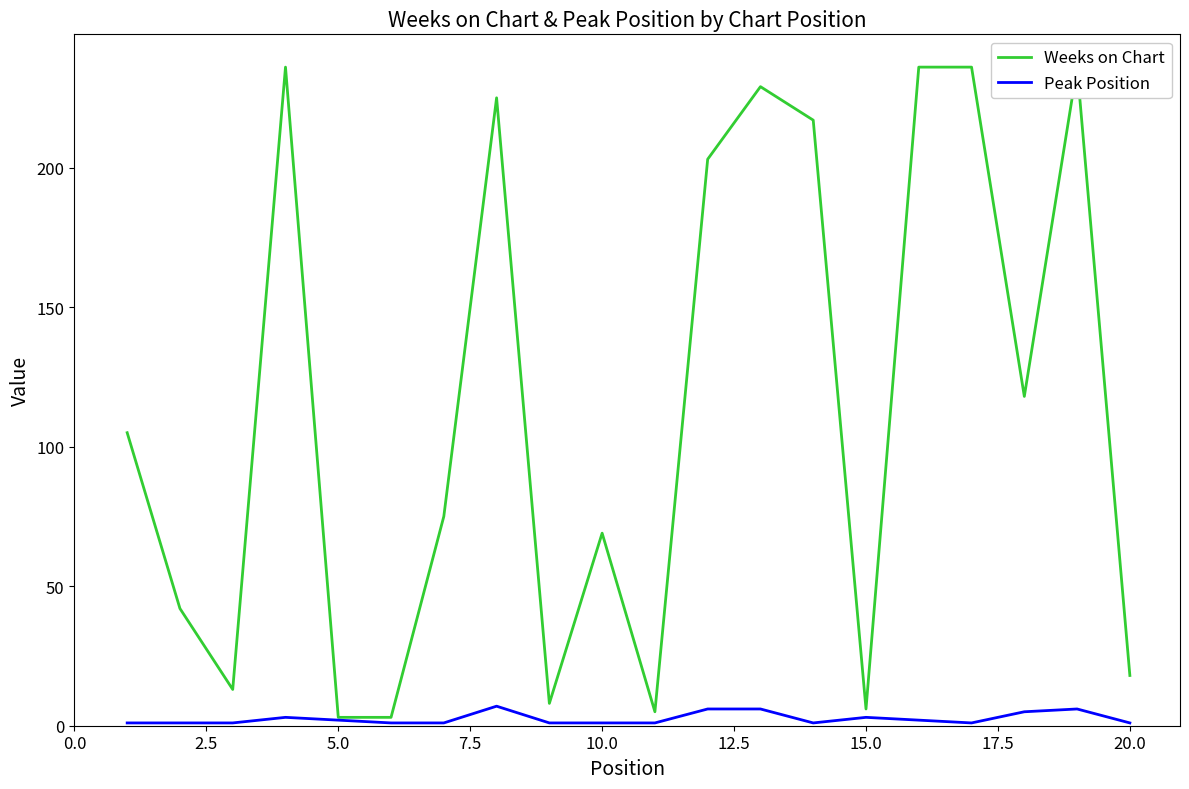

Which series has the largest range (max minus min)?

Weeks on Chart